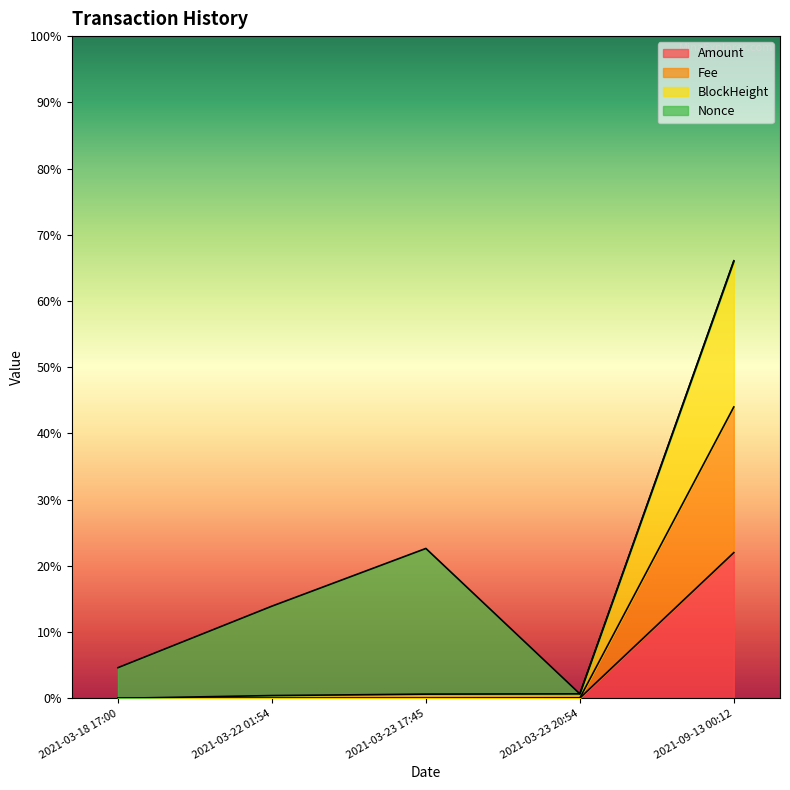

What is the difference between the maximum and second lowest values in the Amount series?

0.2